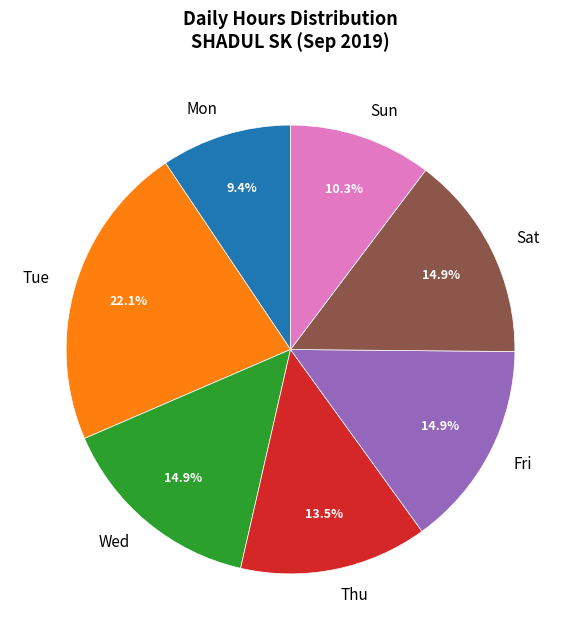

Which slice is the largest?

Tue